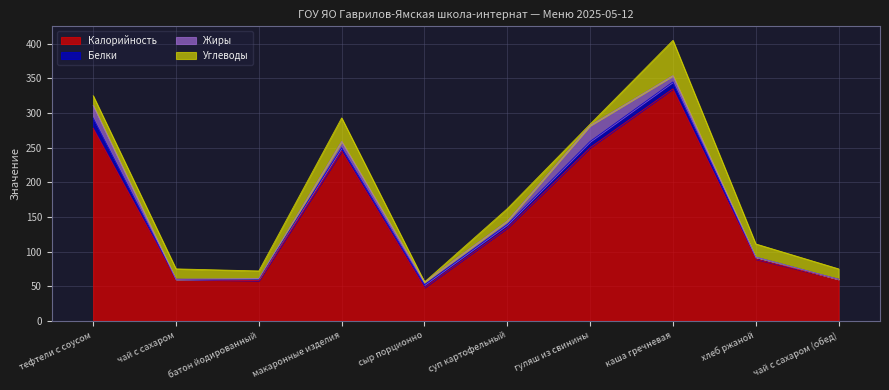

Where does the Белки series first go above 5?

тефтели с соусом